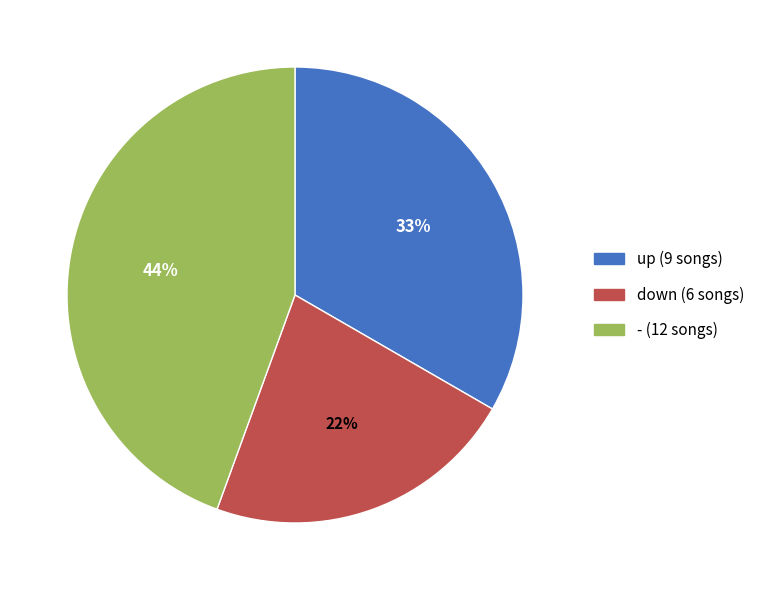

To the nearest percent, what is the difference between the largest and smallest slice percentages?

22%